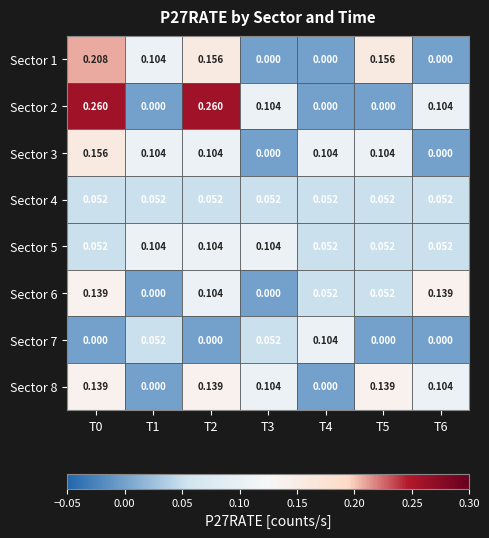

Is the value of Sector 2 at T4 greater than the value of Sector 6 at T0?

No